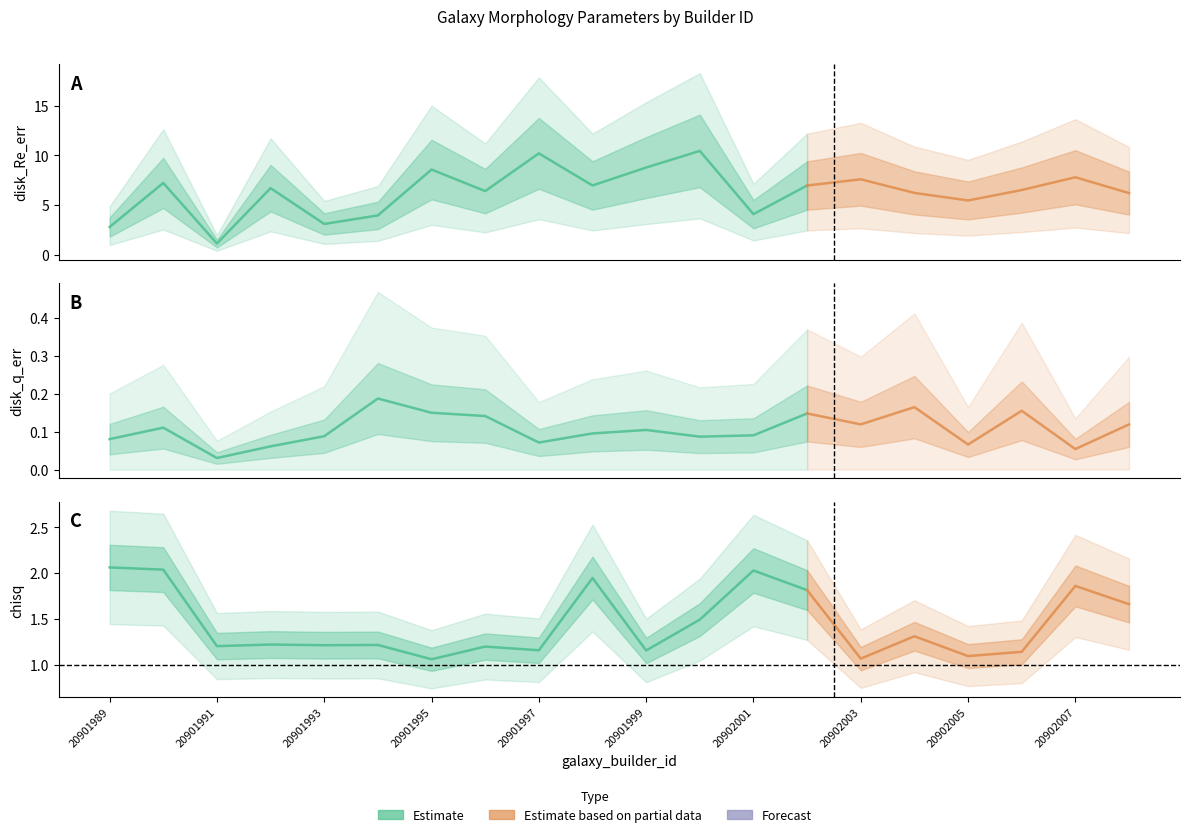

At which label does disk_q_err reach its peak?

20901994